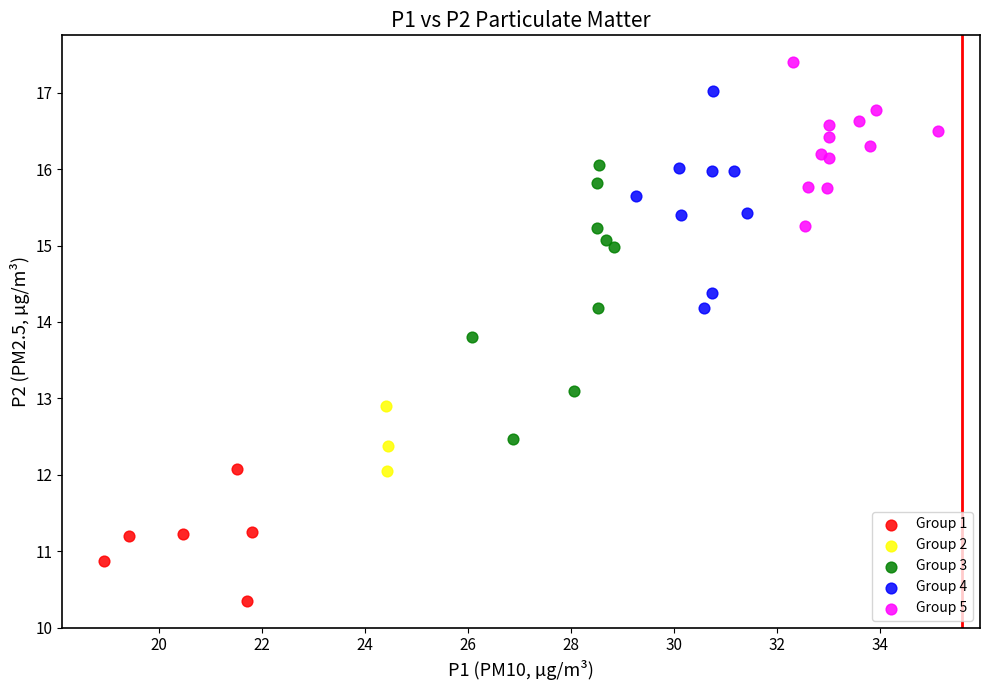

Which series reaches the maximum Y coordinate?

Group 5